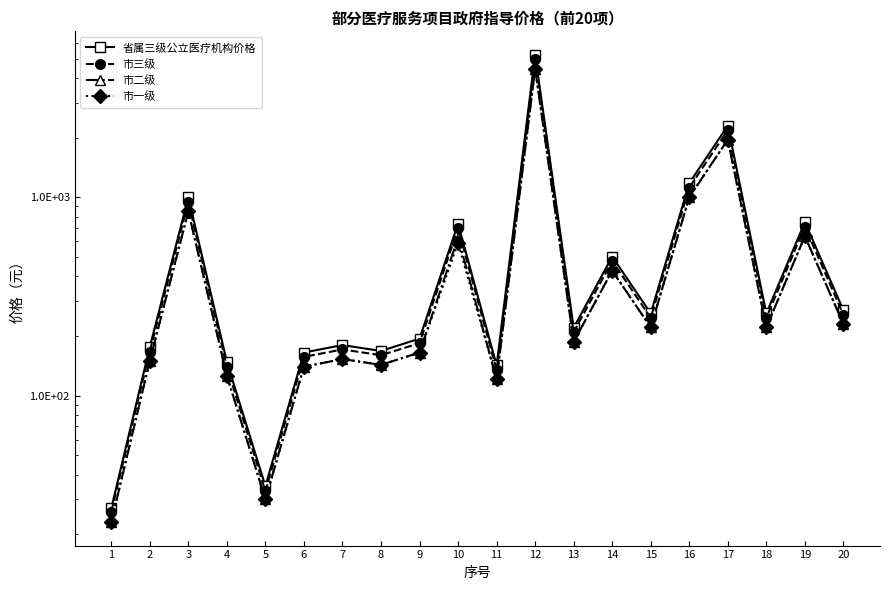

List the series in order of their peak value, lowest first.

市二级, 市一级, 市三级, 省属三级公立医疗机构价格